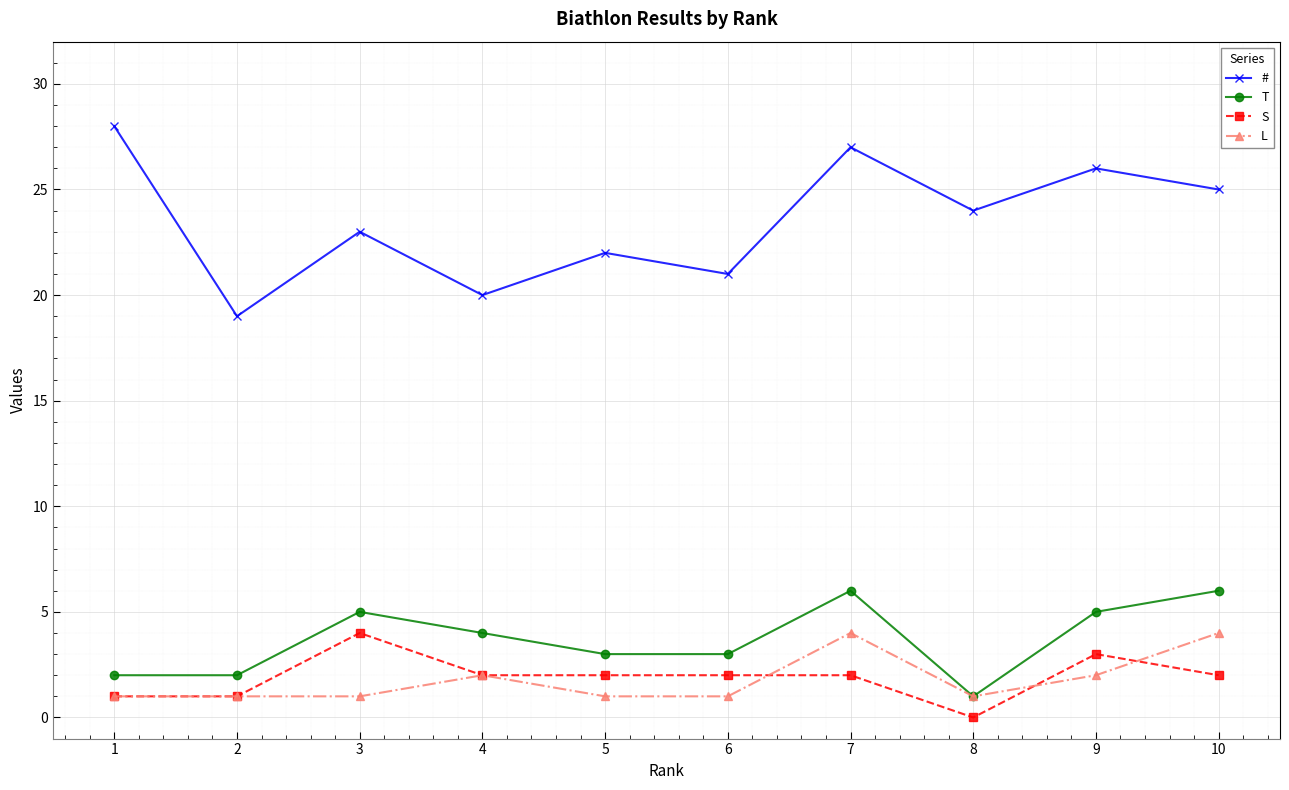

At which category does T reach its first local peak?

3